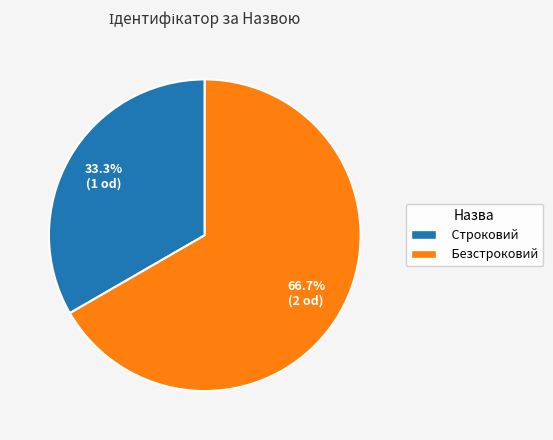

To the nearest percent, what percentage of the pie is Безстроковий?

67%